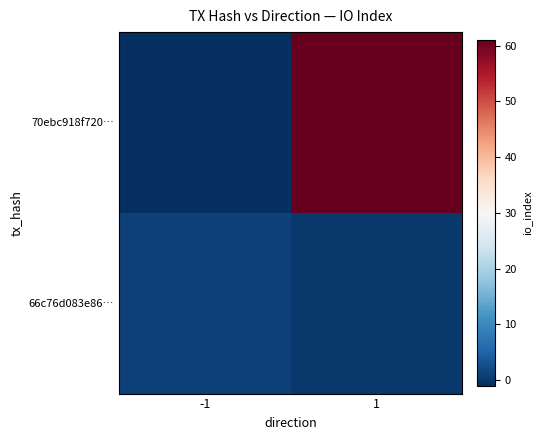

Which has a higher value, -1 or 1?

1